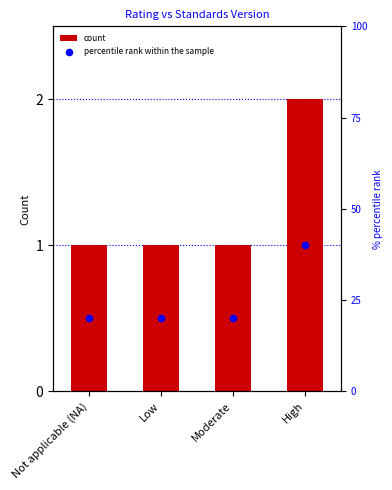

Is the value of percentile rank within the sample at High greater than the value of count at Moderate?

Yes